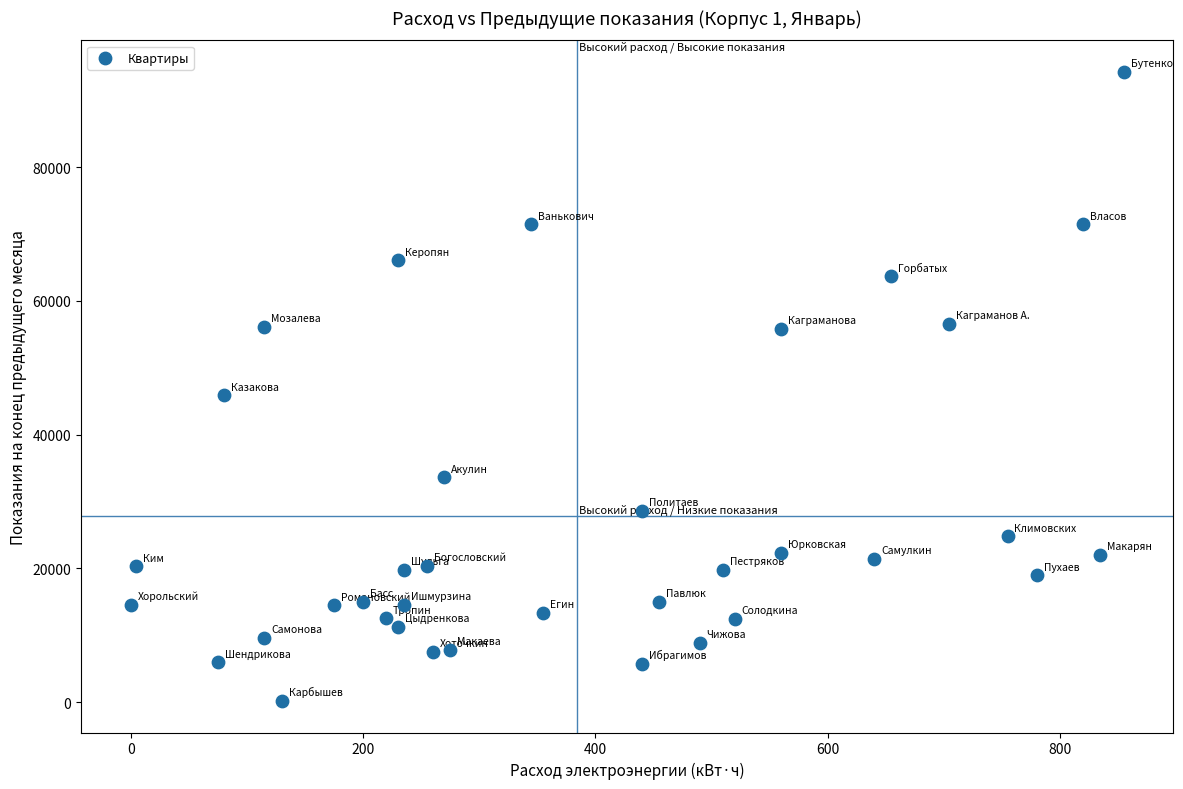

What is the range of X values (max minus min)?

855